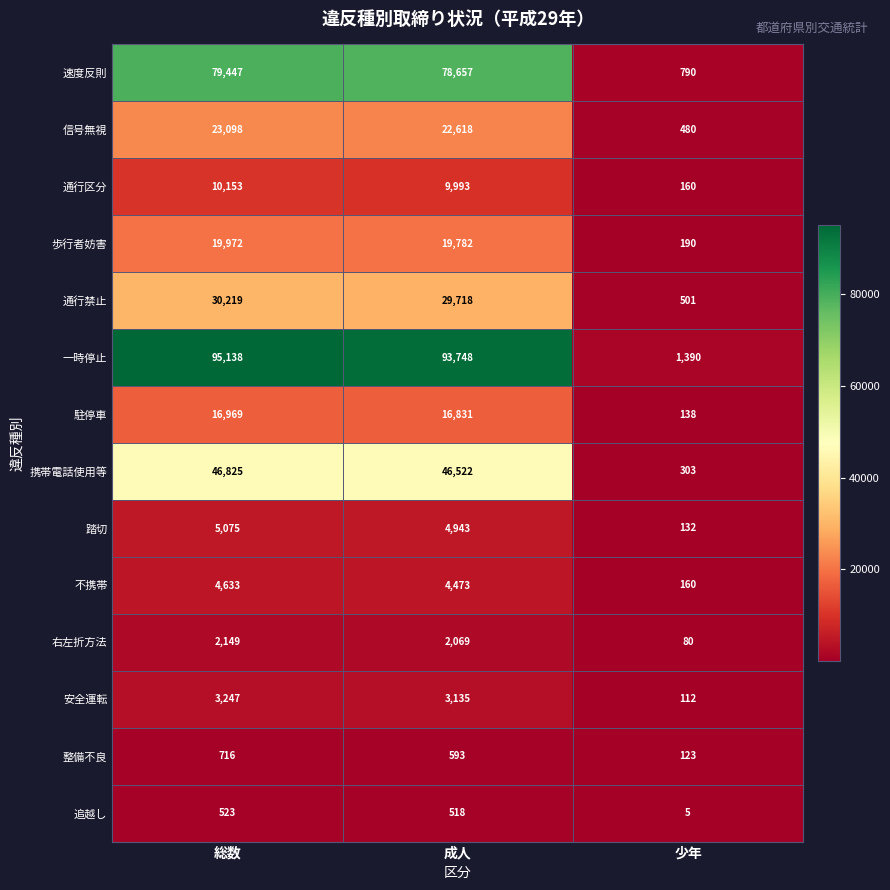

Which series changed the most between 成人 and 少年?

一時停止